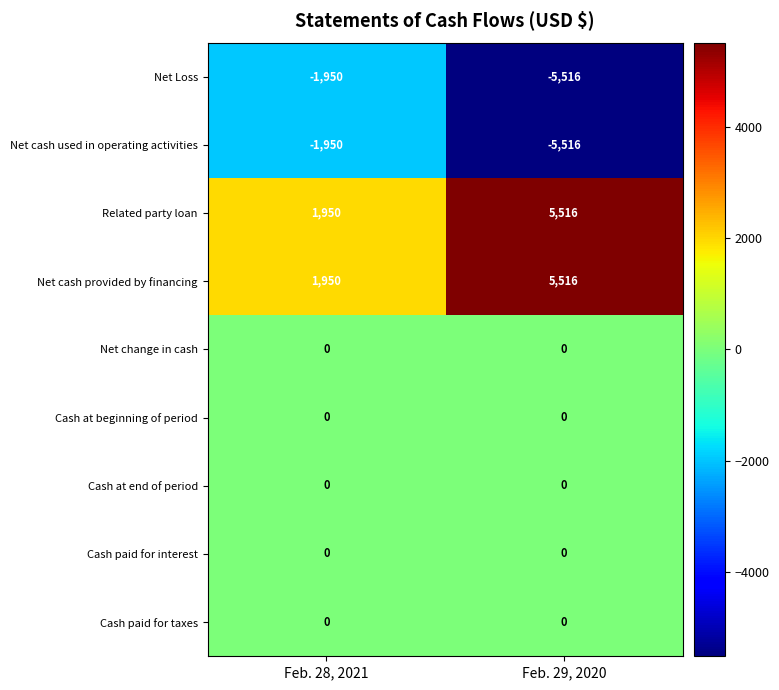

At which label is Related party loan closest to 3733?

Feb. 28, 2021